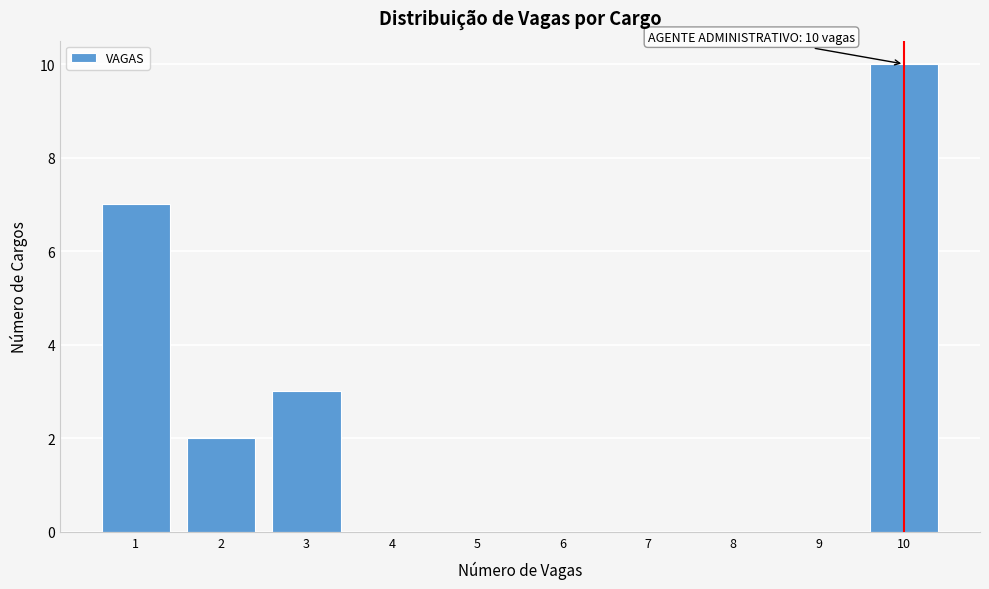

Over which range of the x-axis is the bar tallest?

9.5 to 10.5